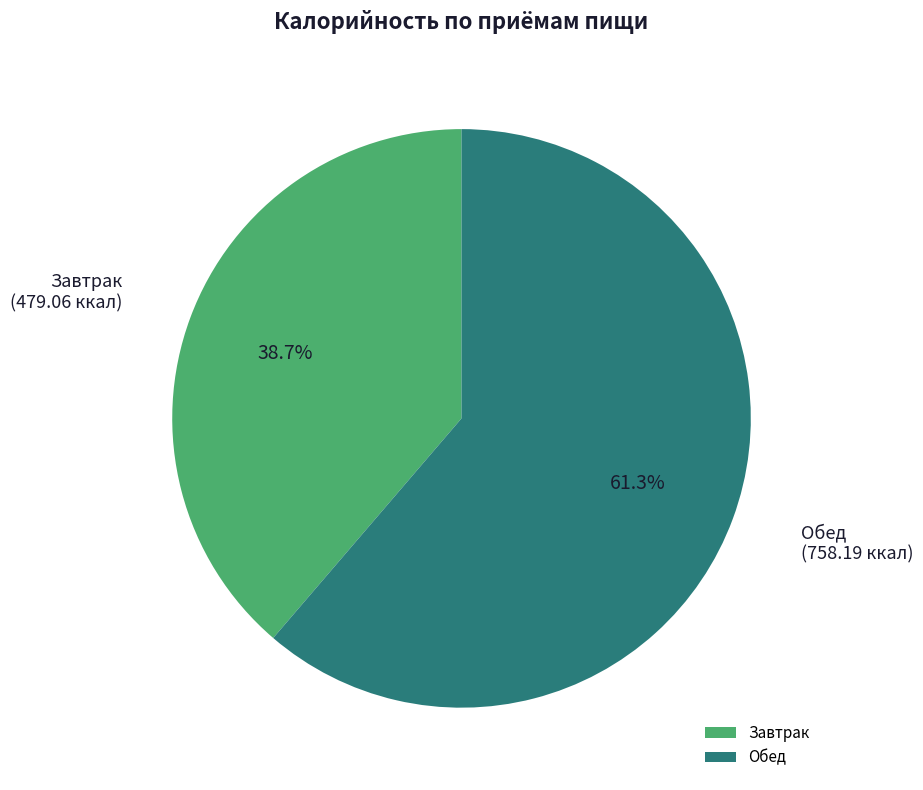

Count the number of slices in the pie.

2